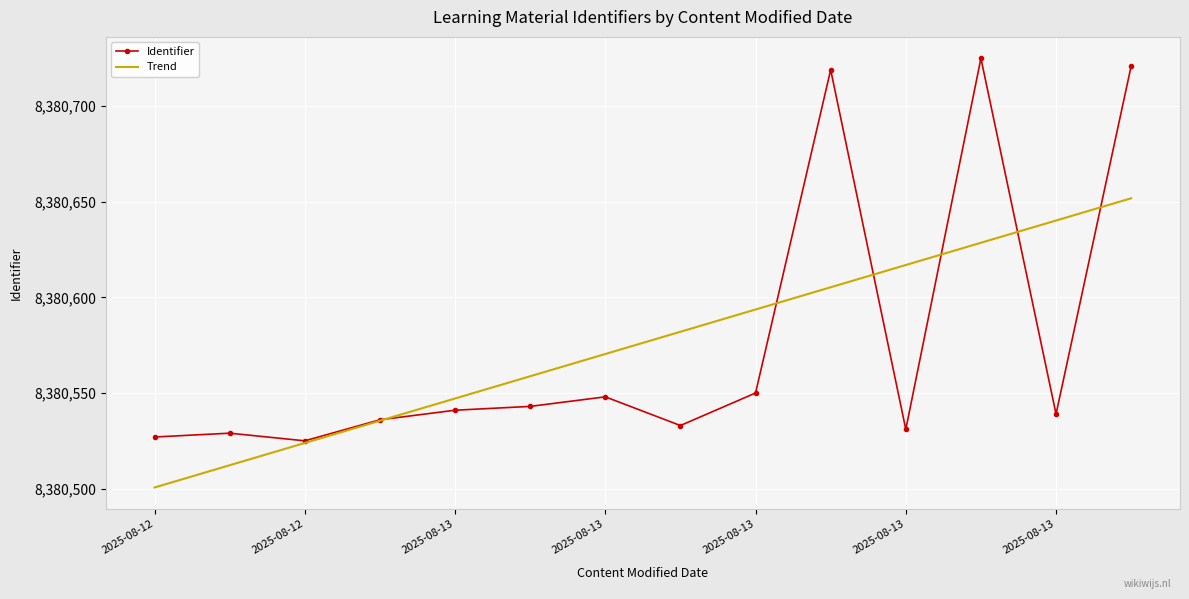

What is the sum of all Identifier values?

117328067.0